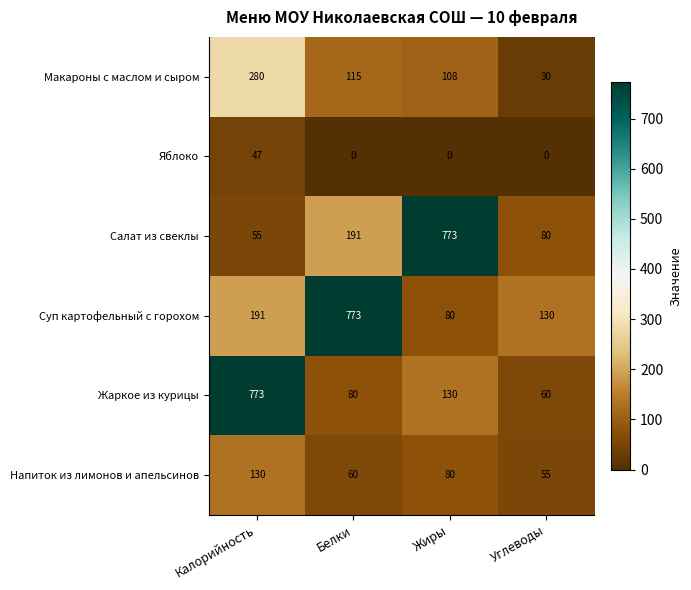

What is the maximum value shown in the chart?

773